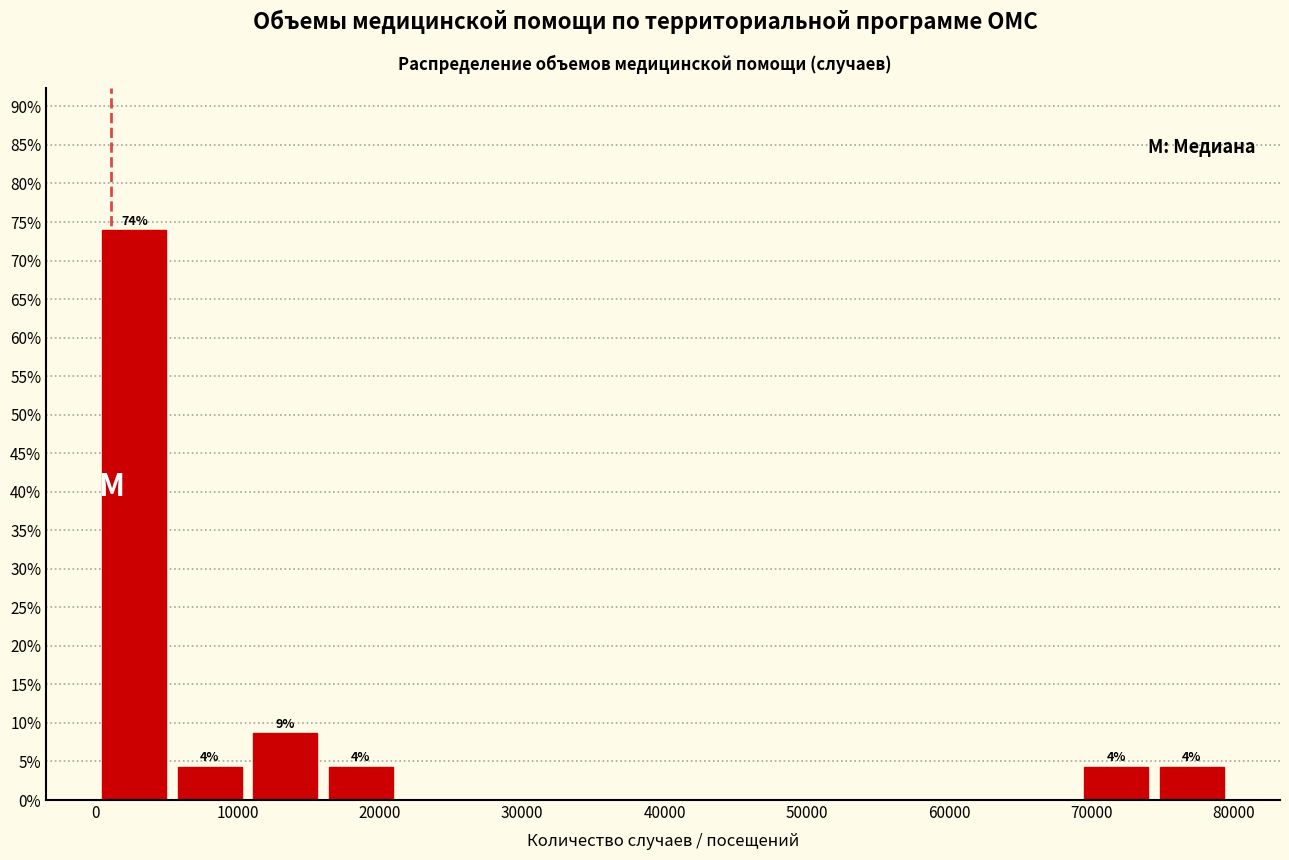

Which range on the x-axis has the tallest bar?

0 to 5000